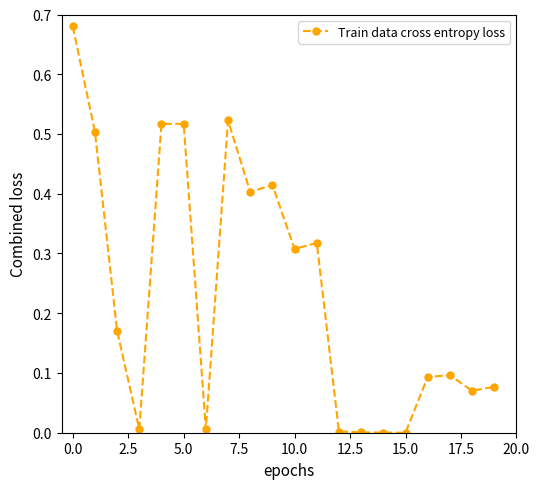

True or false: there are more than 0 points higher than both neighbors.

True